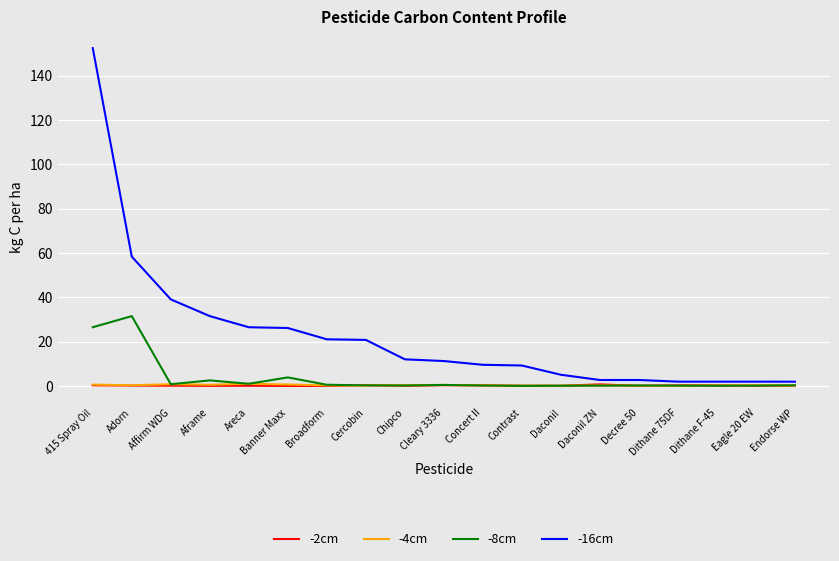

The -2cm series shows 0.1 at Eagle 20 EW. True or false?

True